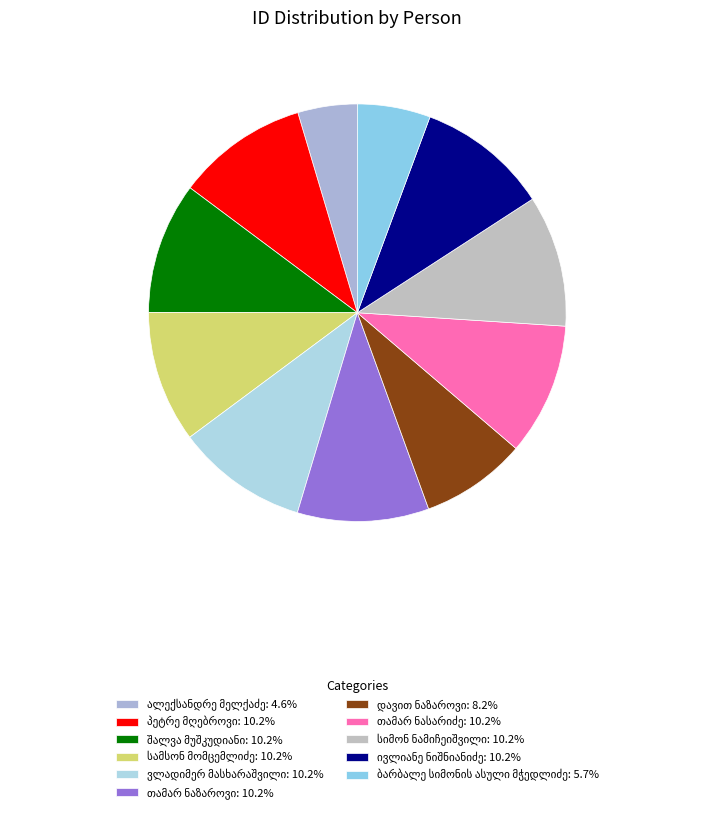

How much of the chart is everything except ვლადიმერ მასხარაშვილი?

89.8%